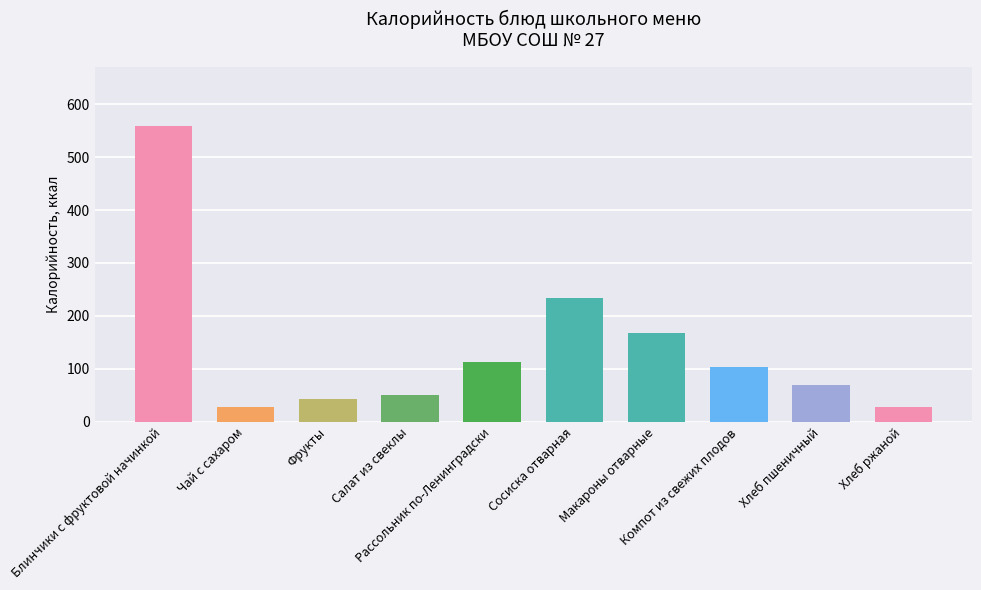

How many categories are shown in the chart?

10